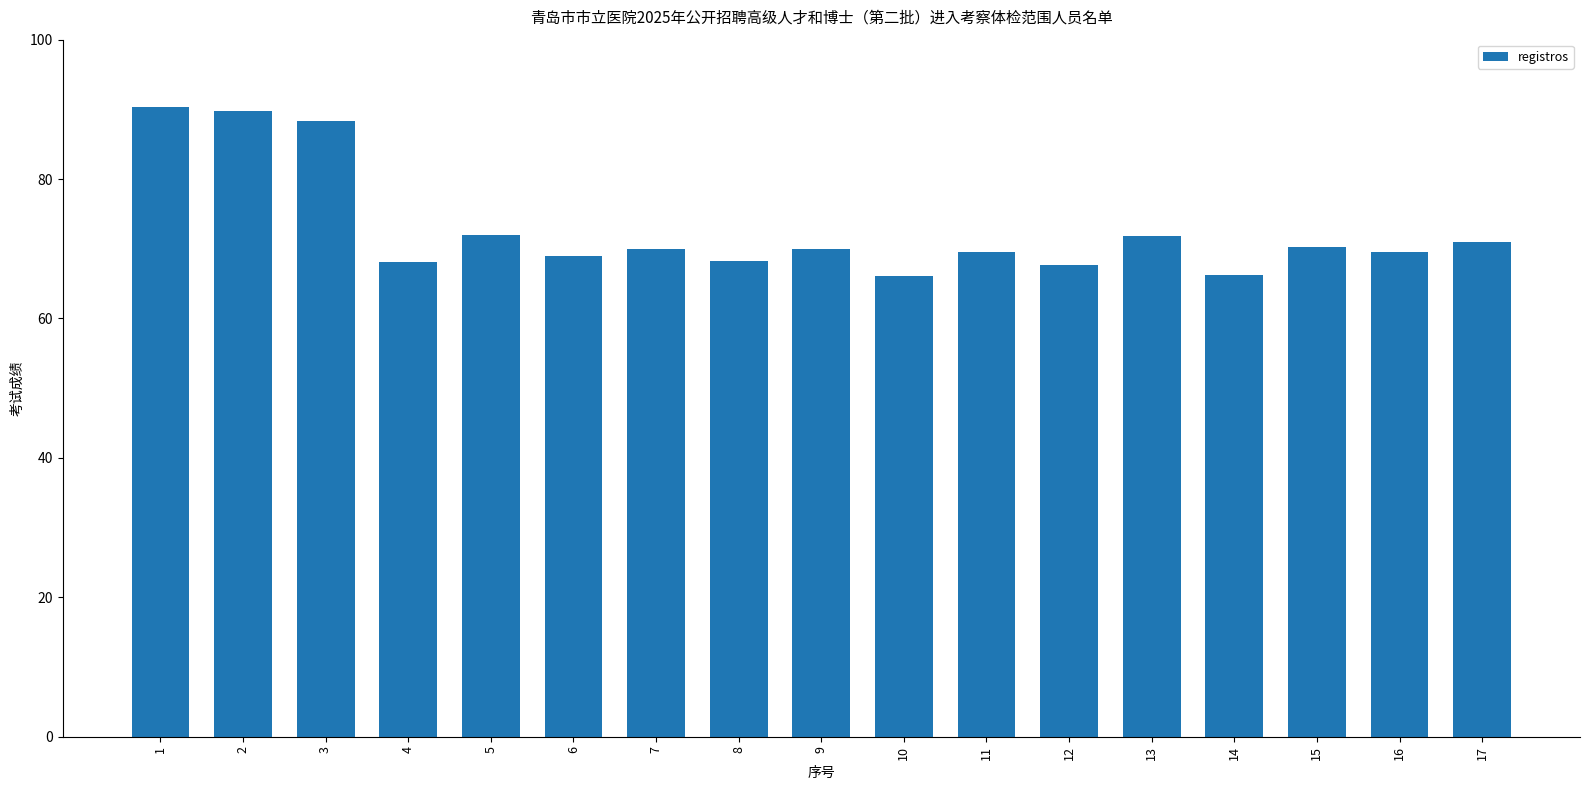

What is the minimum value shown in the chart?

66.1